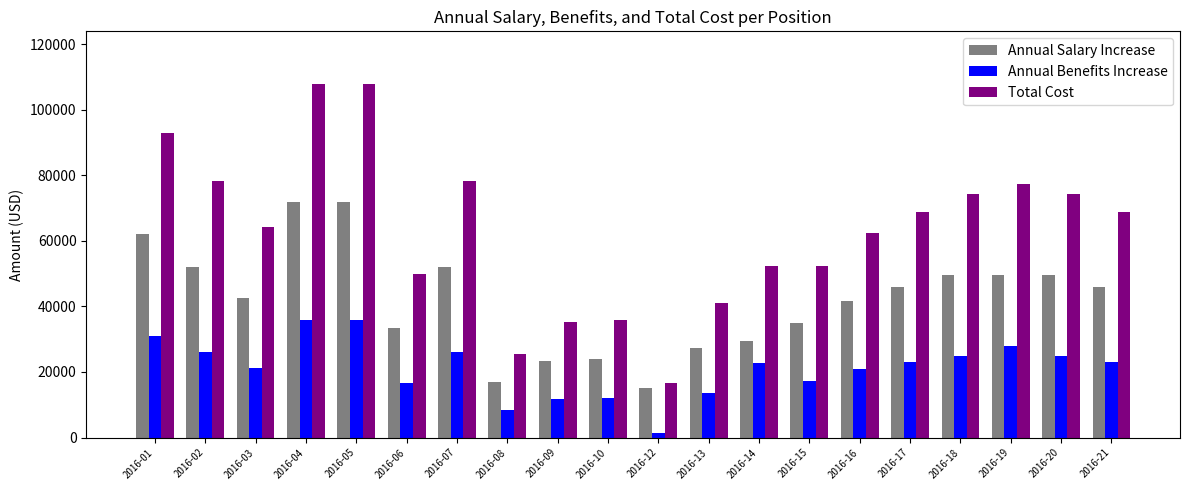

Rank the series at 2016-20 from highest to lowest value.

Total Cost, Annual Salary Increase, Annual Benefits Increase